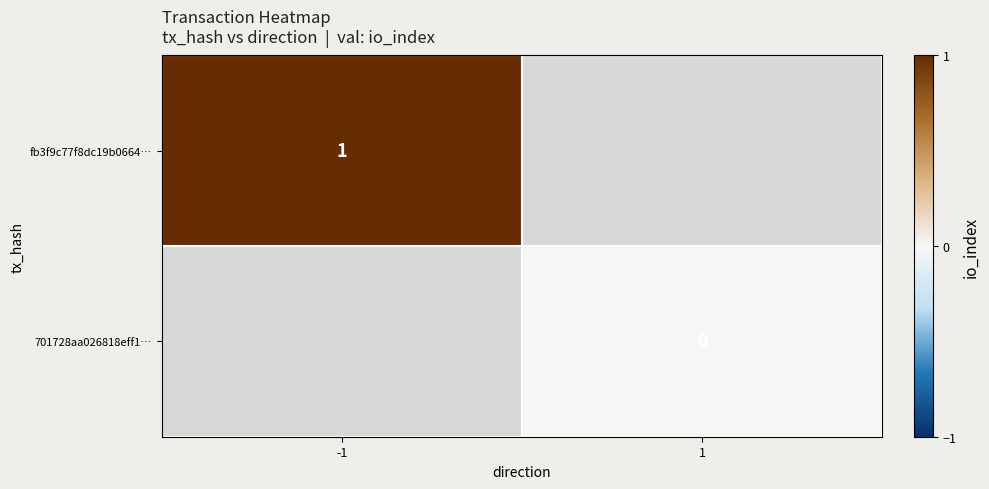

How many distinct data groups are displayed?

2